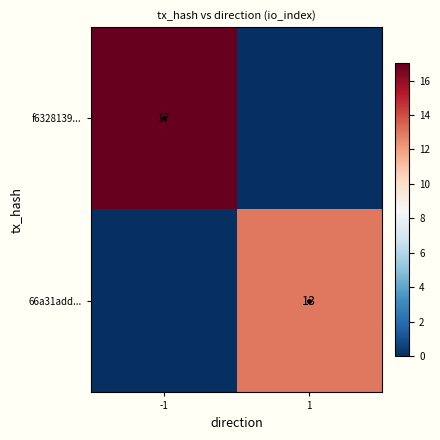

What is the total value across all series at 1?

13